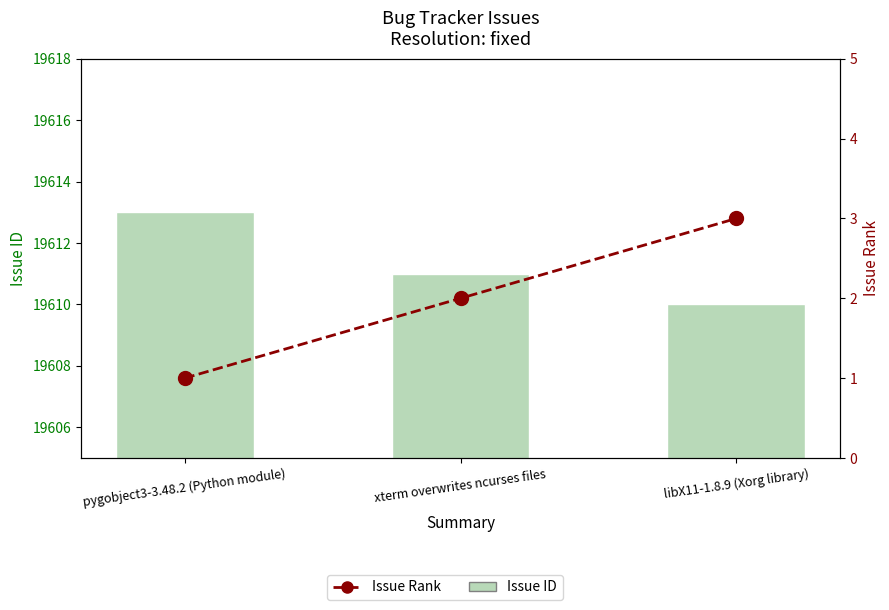

What is the difference between the maximum and minimum values in the Issue Rank series?

2